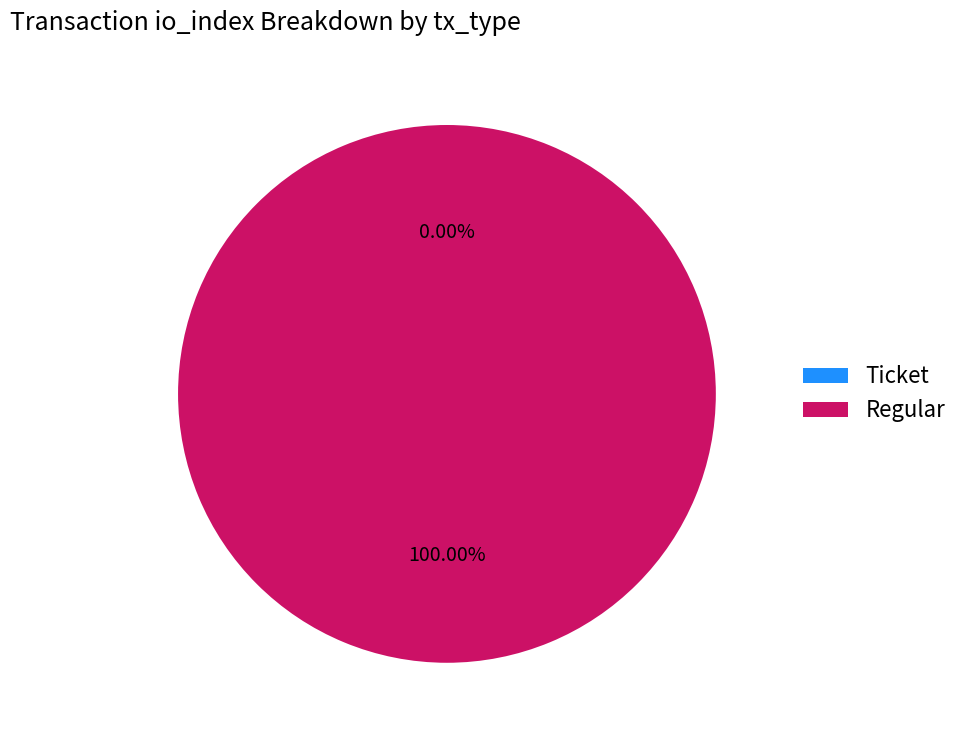

To the nearest percent, what is the difference between the largest and smallest slice percentages?

100%